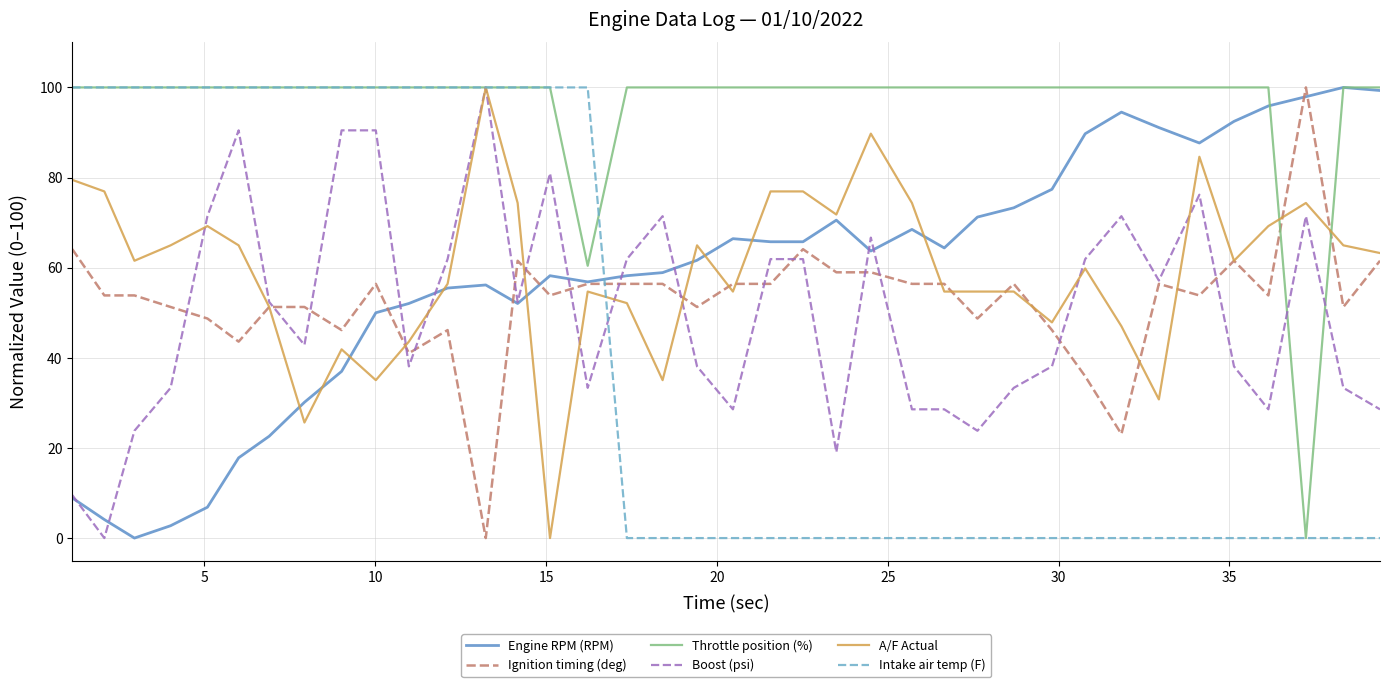

What is the maximum value shown in the chart?

100.0